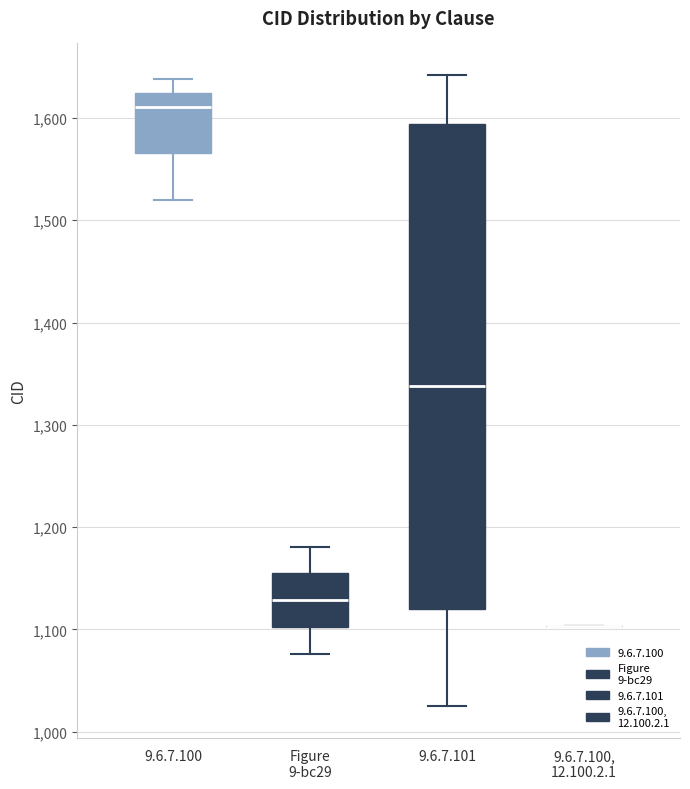

Comparing the boxes themselves (not the whiskers), which one is the tallest?

9.6.7.101